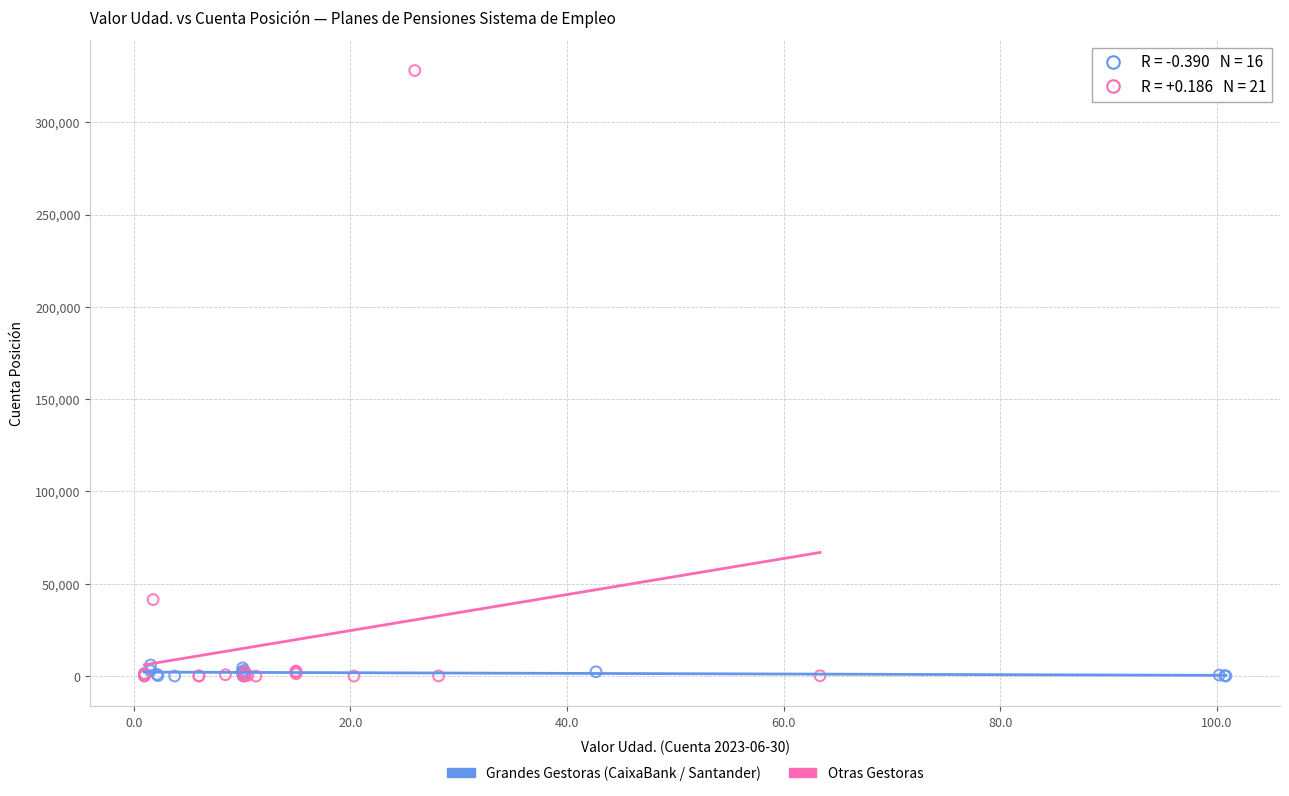

Which series contains the highest Y value?

Otras Gestoras